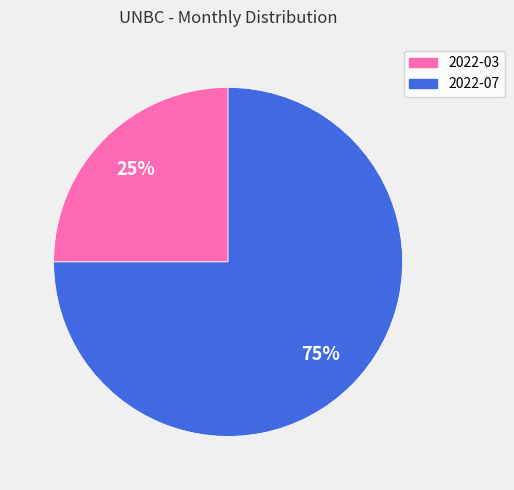

The 2022-03 slice represents 25% of the pie. True or false?

True